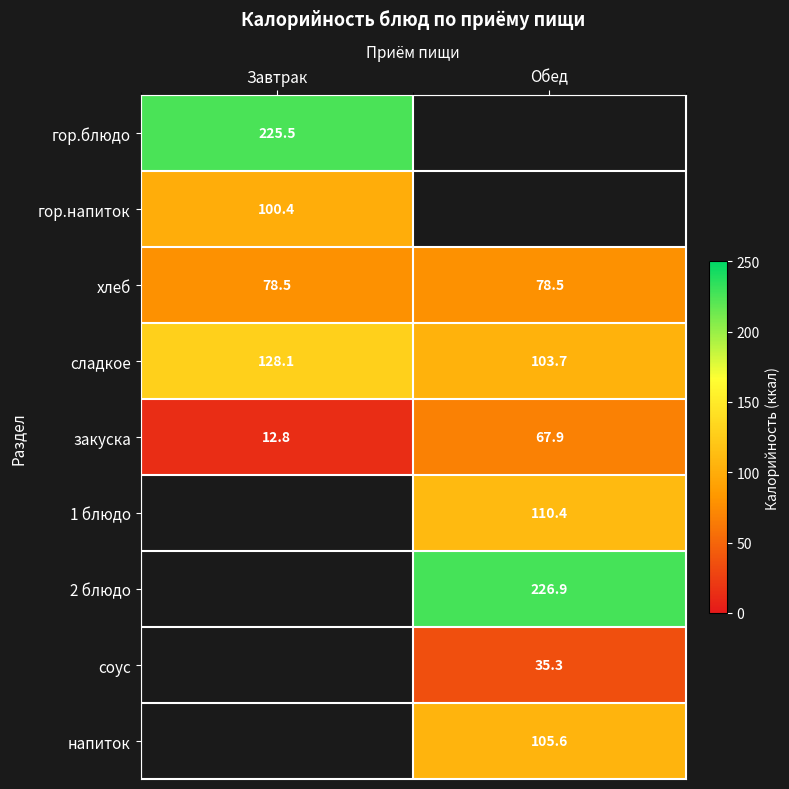

The value of хлеб at Завтрак is 133.1. True or false?

False